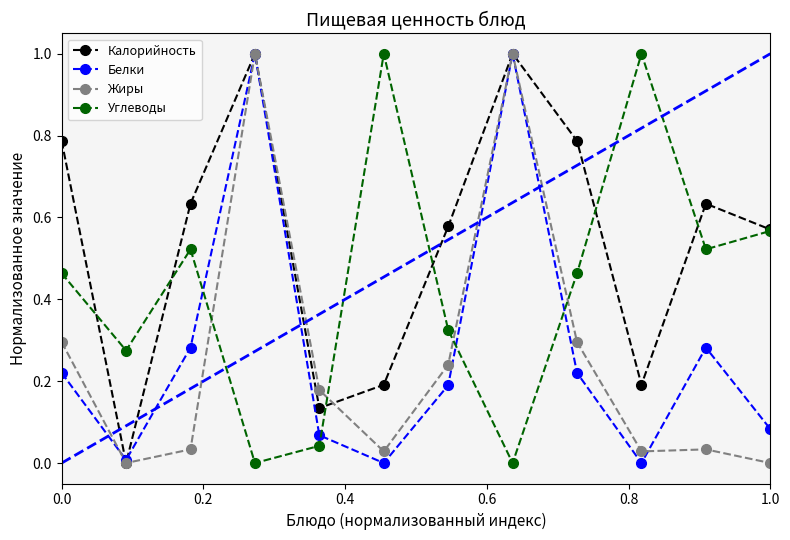

How many interior local valleys does the Углеводы series have?

4